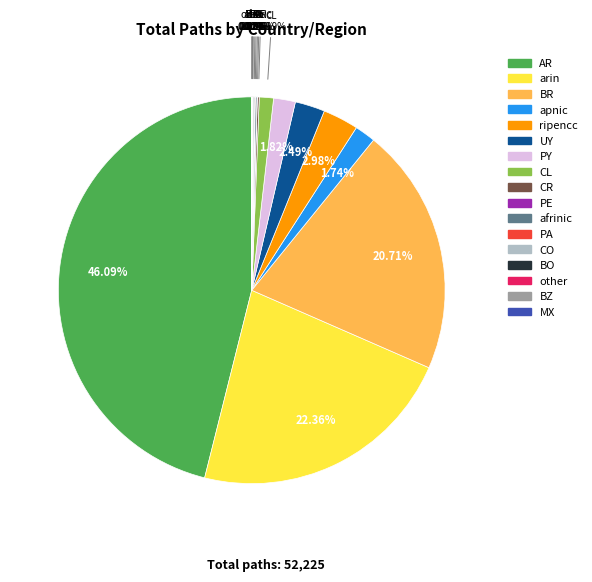

To the nearest percent, what is the difference between the largest and smallest slice percentages?

46%